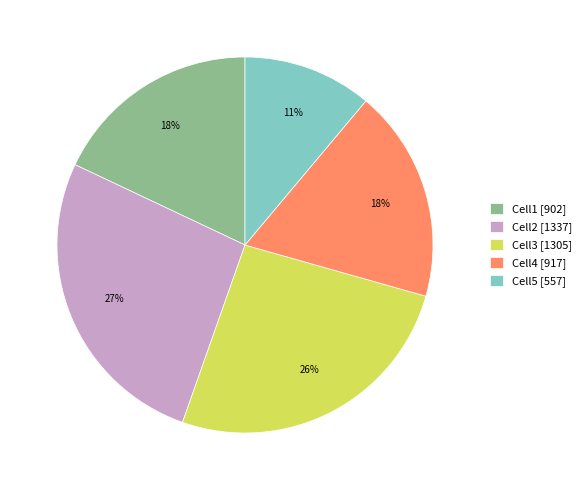

To the nearest percent, what is the average slice percentage?

20%